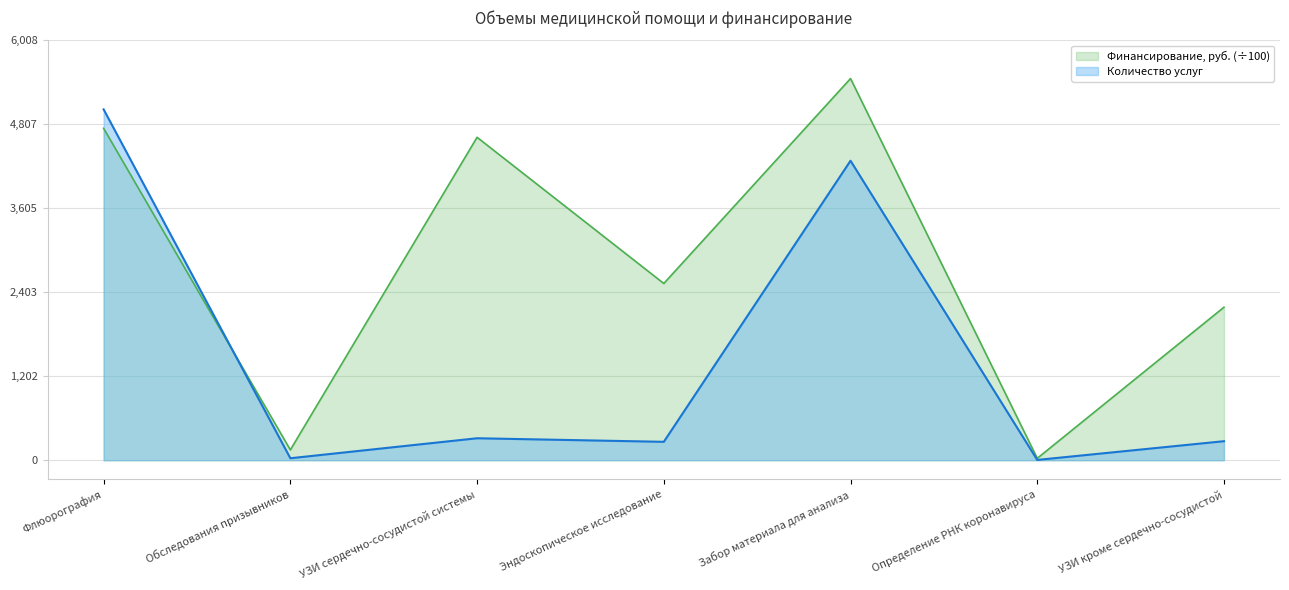

Which category has the highest value across all series?

Забор материала для анализа